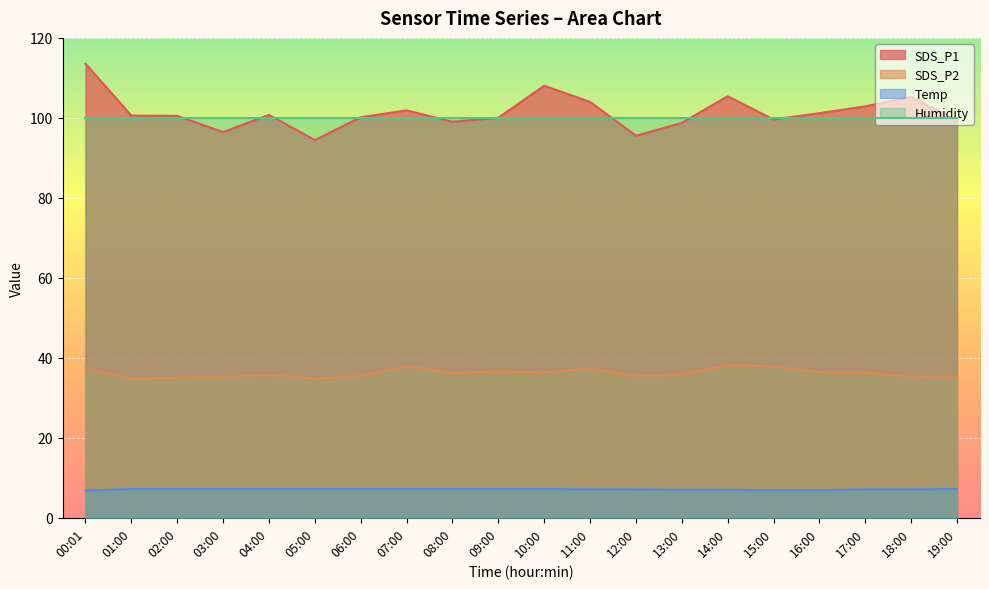

How many values in the SDS_P2 series are below 36?

10